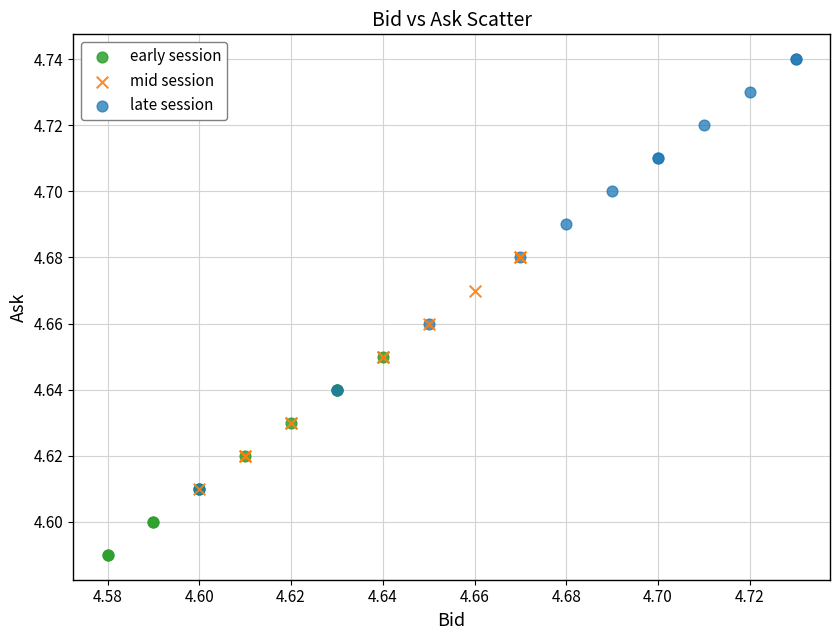

Which series reaches the maximum Y coordinate?

late session